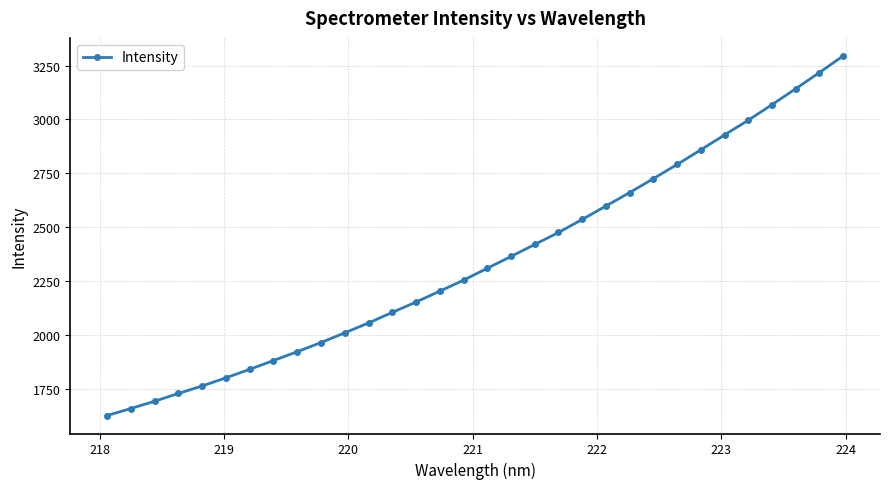

What is the difference between the maximum and minimum values?

1668.4